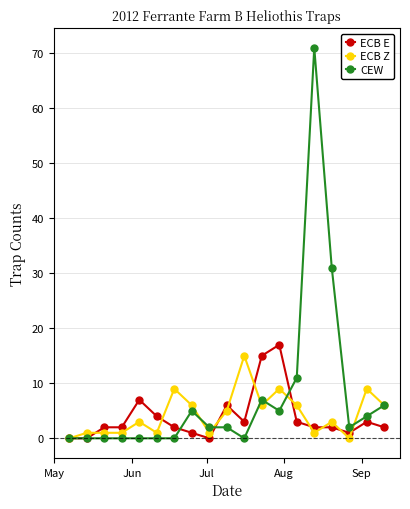

Which series has the largest total across all categories?

CEW